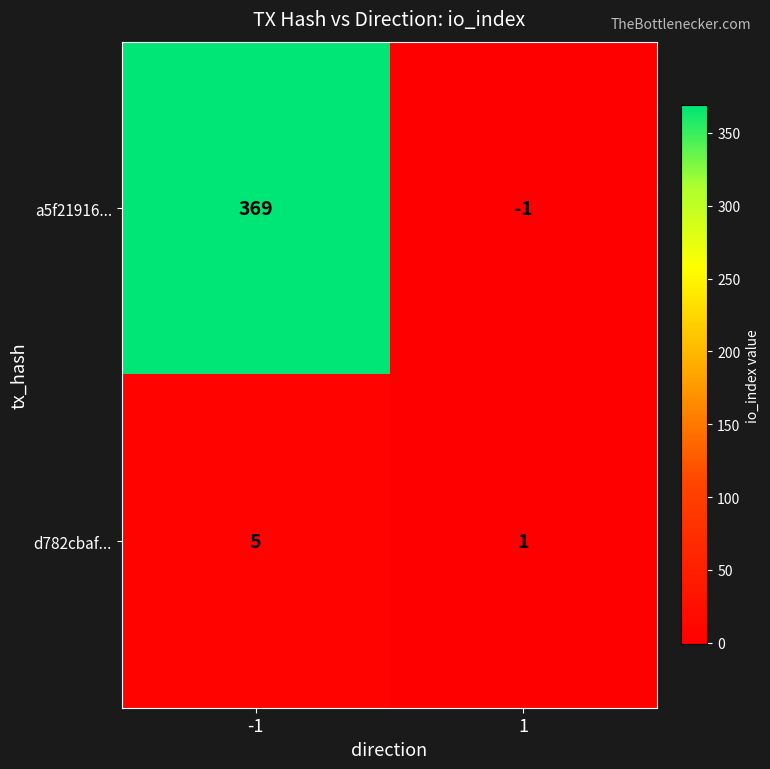

List the labels in order of a5f21916... value, largest first.

-1, 1